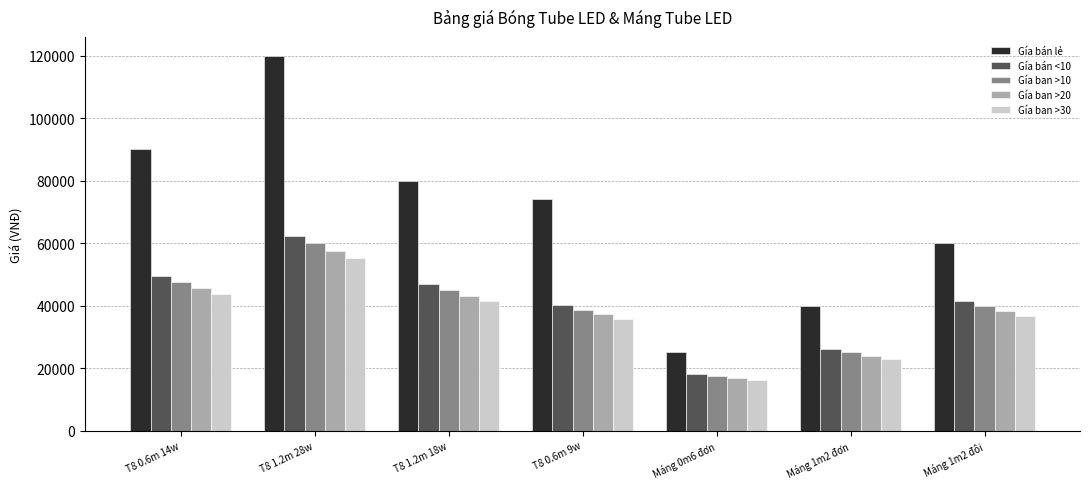

Reading left to right, transcribe all the data shown in this chart.

Gía bán lẻ: T8 0.6m 14w=90000	T8 1.2m 28w=120000	T8 1.2m 18w=80000	T8 0.6m 9w=74000	Máng 0m6 đơn=25000	Máng 1m2 đơn=40000	Máng 1m2 đôi=60000
Gía bán <10: T8 0.6m 14w=49400	T8 1.2m 28w=62400	T8 1.2m 18w=46800	T8 0.6m 9w=40300	Máng 0m6 đơn=18200	Máng 1m2 đơn=26000	Máng 1m2 đôi=41600
Gía ban >10: T8 0.6m 14w=47500	T8 1.2m 28w=60000	T8 1.2m 18w=45000	T8 0.6m 9w=38750	Máng 0m6 đơn=17500	Máng 1m2 đơn=25000	Máng 1m2 đôi=40000
Gía ban >20: T8 0.6m 14w=45600	T8 1.2m 28w=57600	T8 1.2m 18w=43200	T8 0.6m 9w=37200	Máng 0m6 đơn=16800	Máng 1m2 đơn=24000	Máng 1m2 đôi=38400
Gía ban >30: T8 0.6m 14w=43700	T8 1.2m 28w=55200	T8 1.2m 18w=41400	T8 0.6m 9w=35650	Máng 0m6 đơn=16100	Máng 1m2 đơn=23000	Máng 1m2 đôi=36800